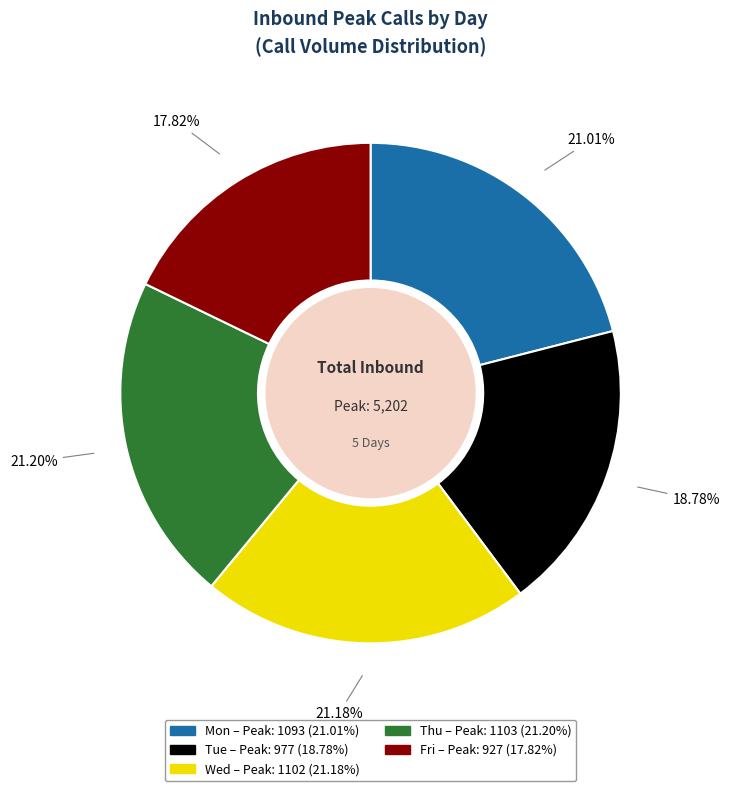

Is there any slice that represents more than half of the pie?

No